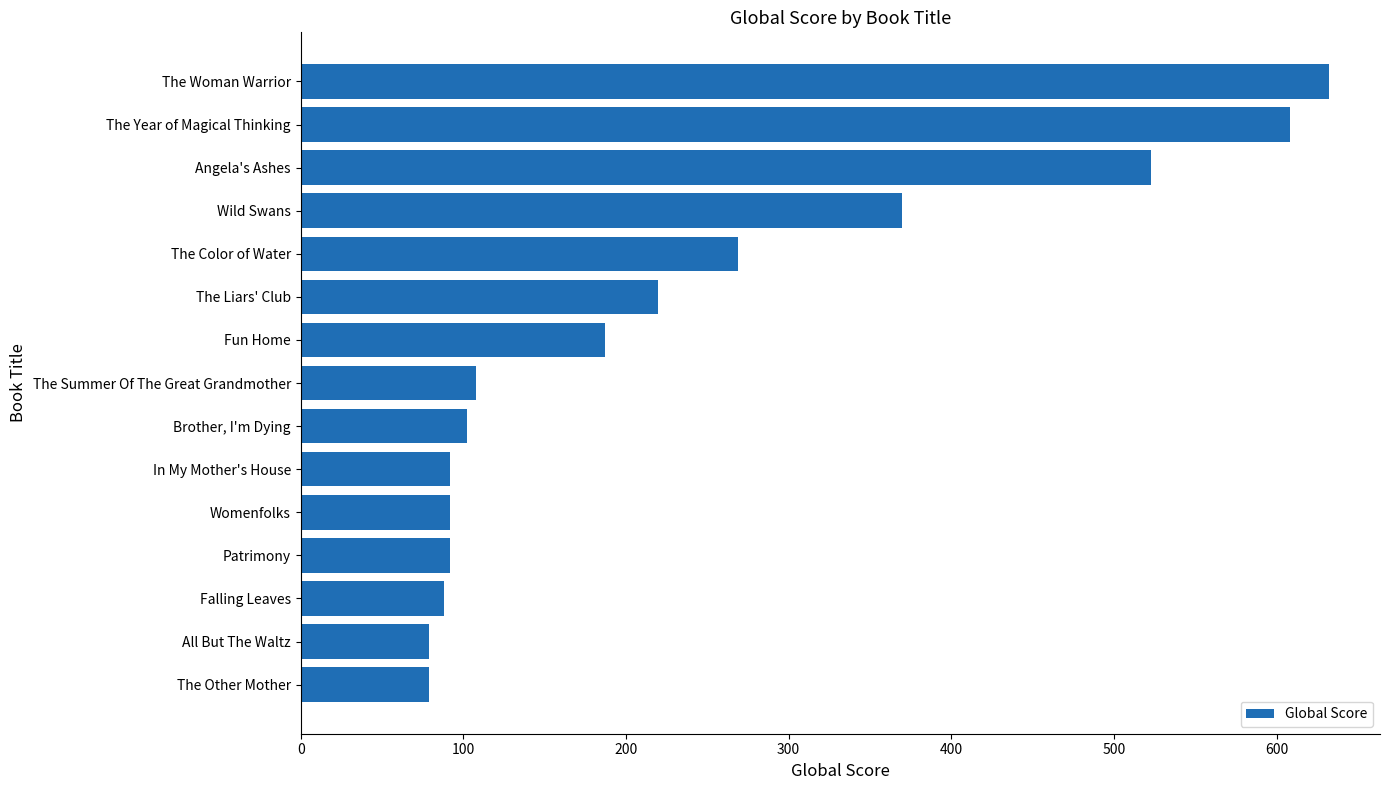

Does the chart contain stacked bars?

No